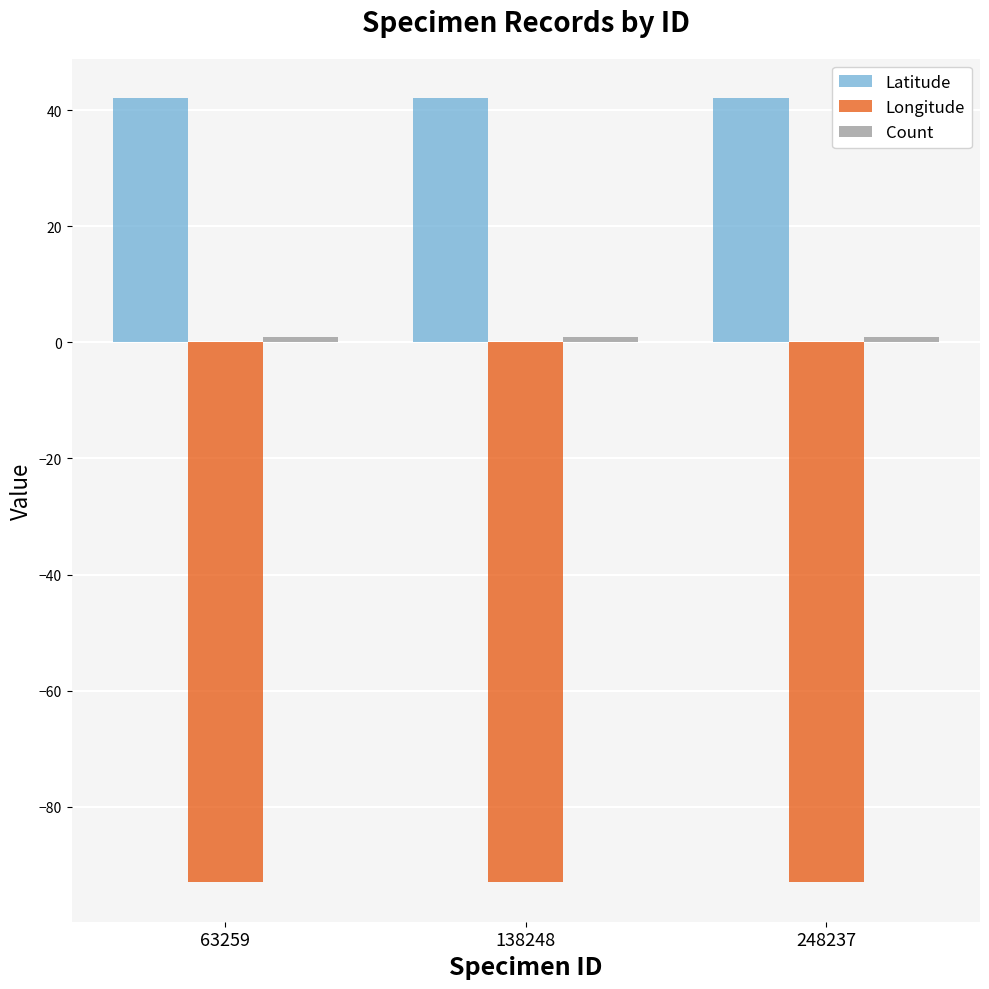

Is the value of Longitude at 248237 greater than the value of Latitude at 63259?

No